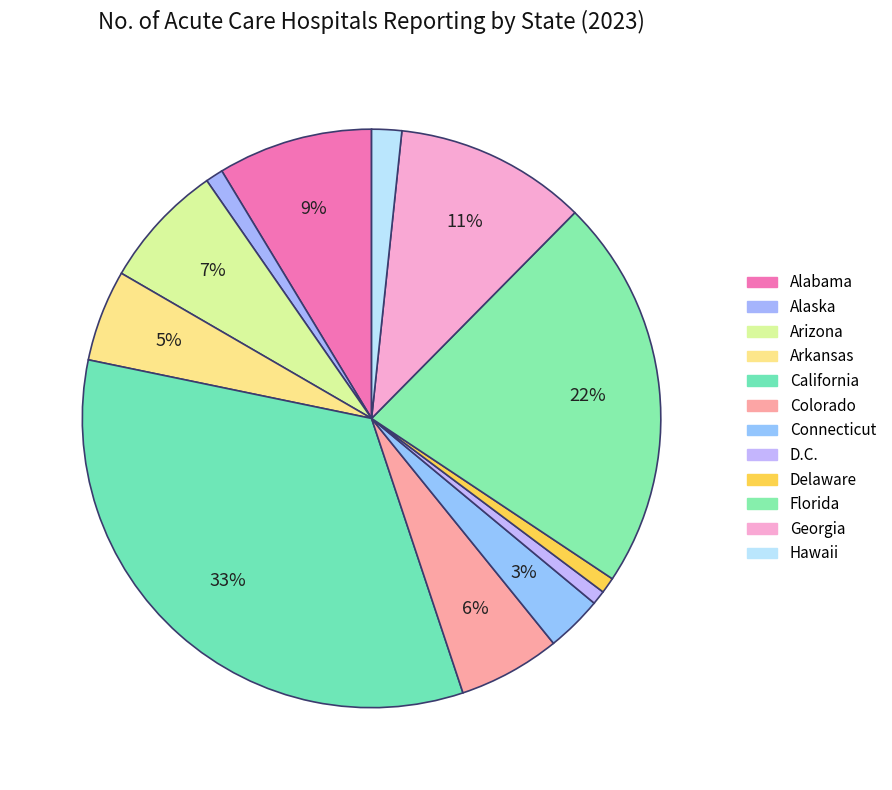

How many segments does this pie chart have?

12